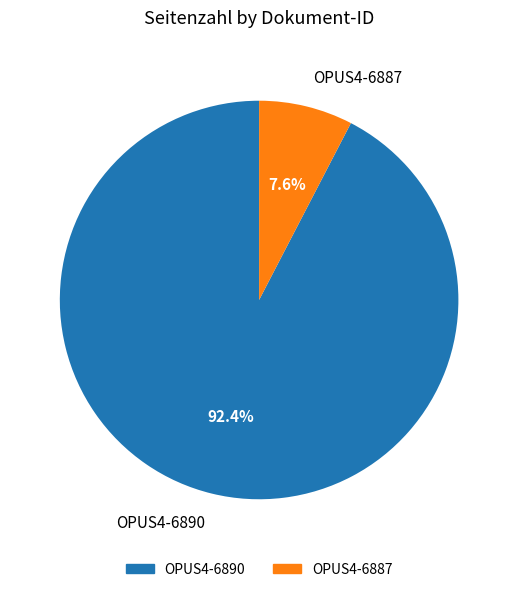

To the nearest percent, what is the difference between the OPUS4-6887 and OPUS4-6890 slice percentages?

85%